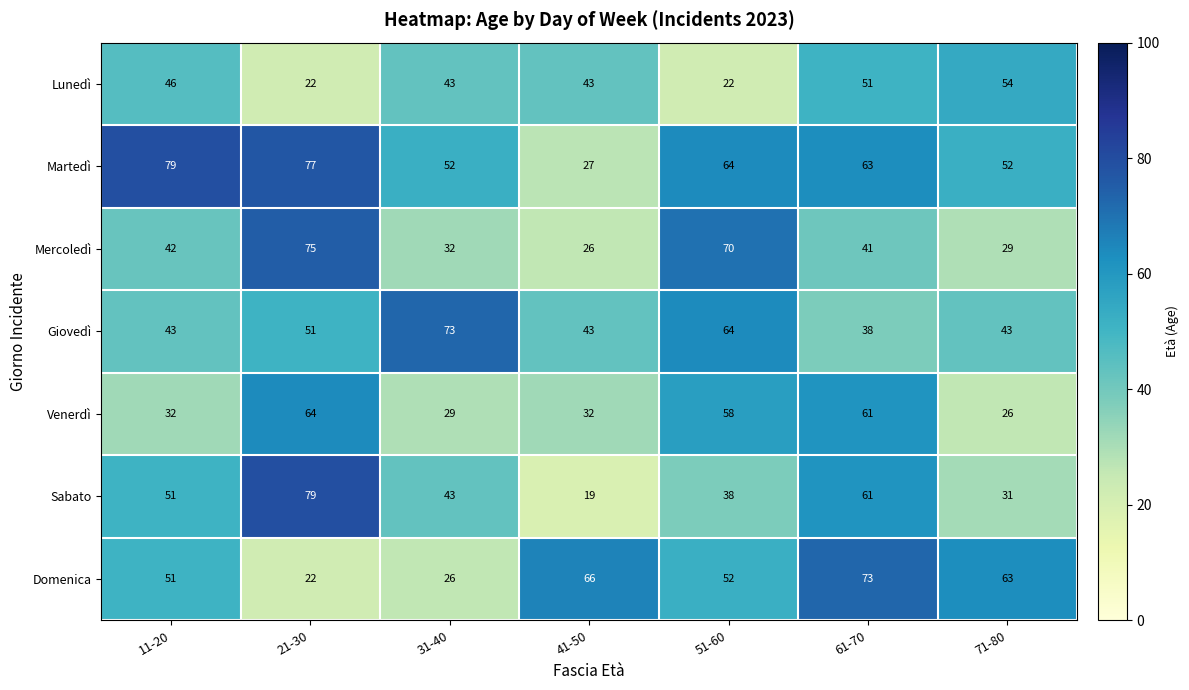

At which category is the sum across all series the highest?

21-30